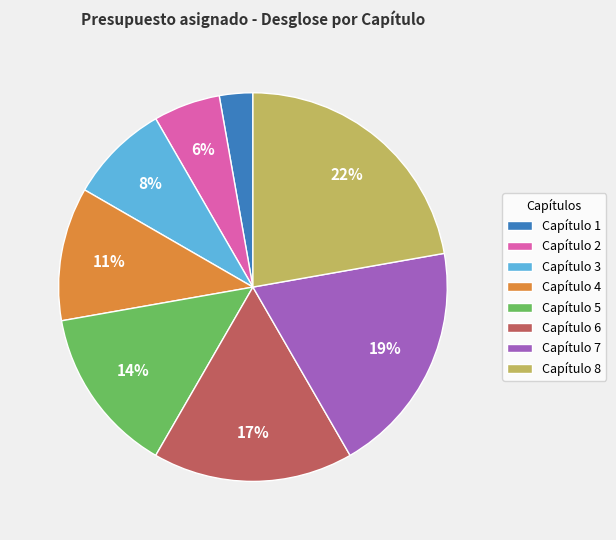

How many segments does this pie chart have?

8